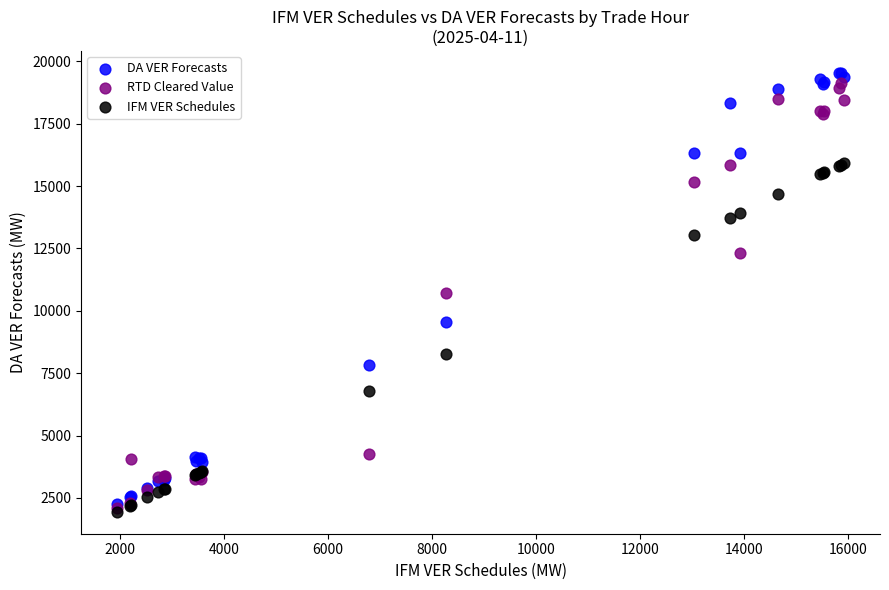

What are all the series names shown in the legend?

DA VER Forecasts, RTD Cleared Value, IFM VER Schedules